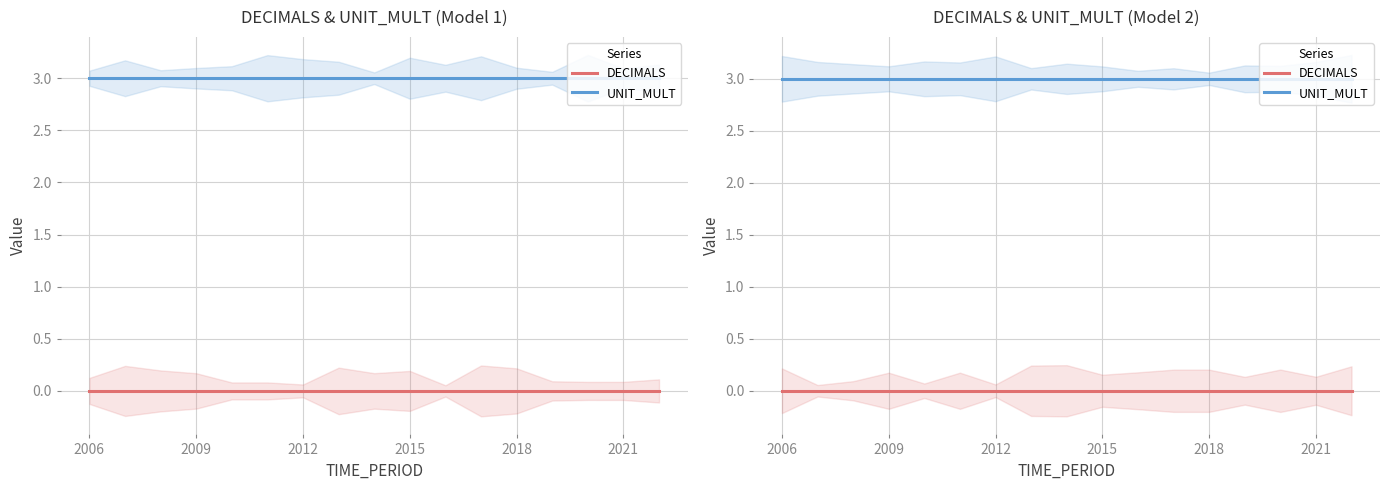

What are all the series names shown in the legend?

DECIMALS, UNIT_MULT